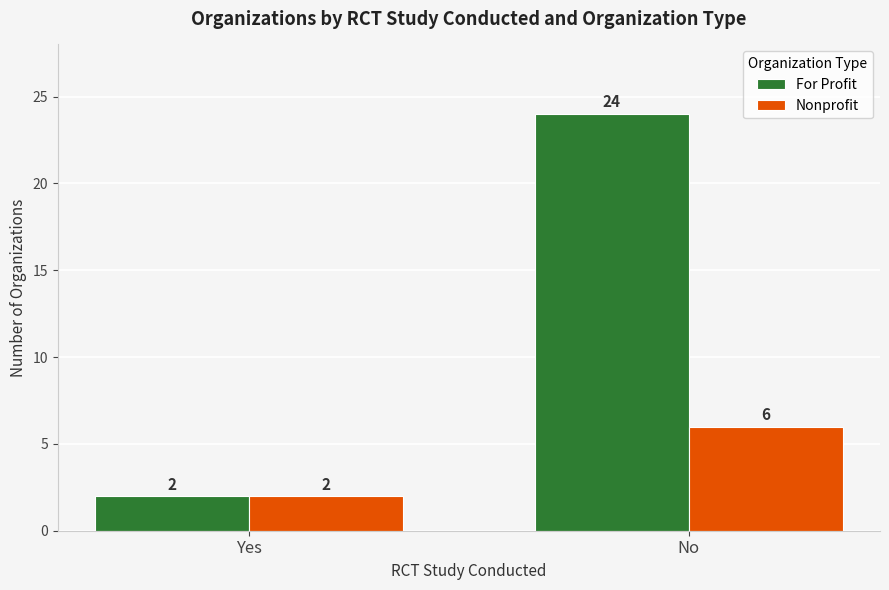

Which series changed the most between Yes and No?

For Profit